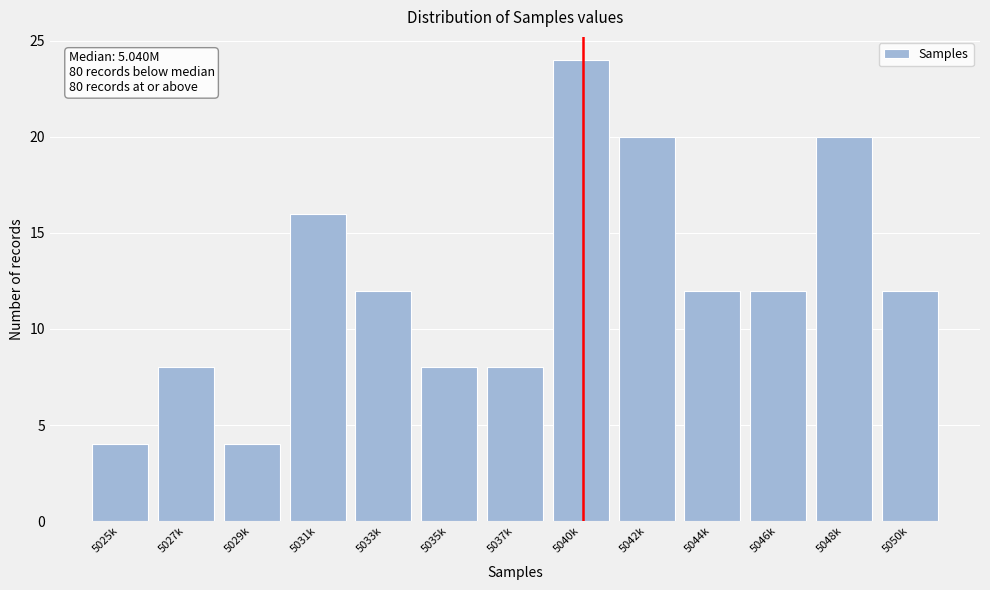

Reading left to right, list all the values displayed in this chart.

4	8	4	16	12	8	8	24	20	12	12	20	12